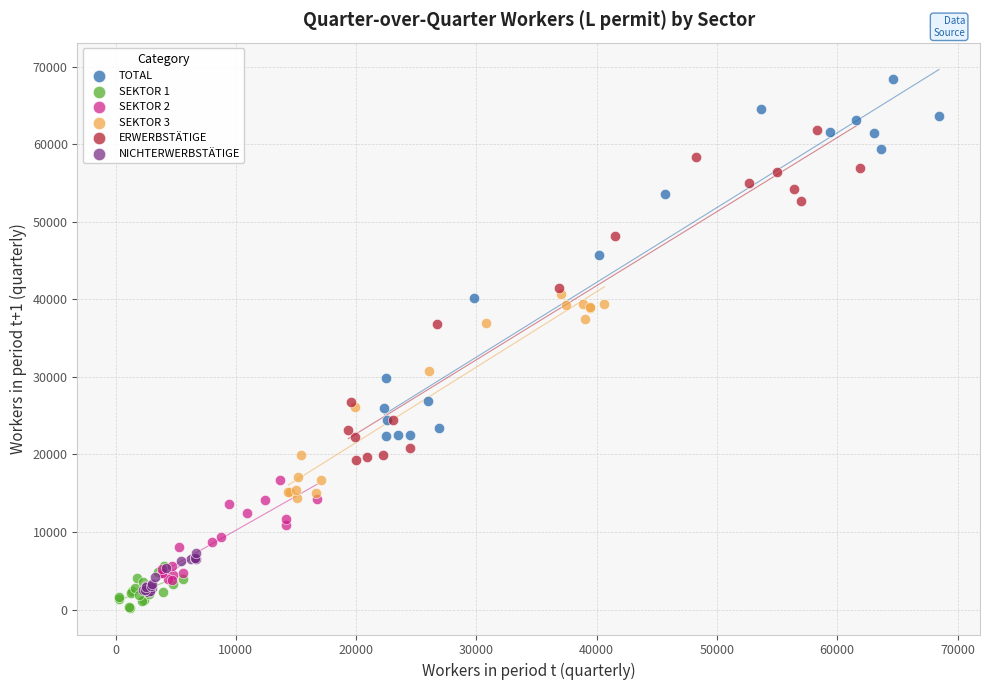

Which series contains the highest Y value?

TOTAL